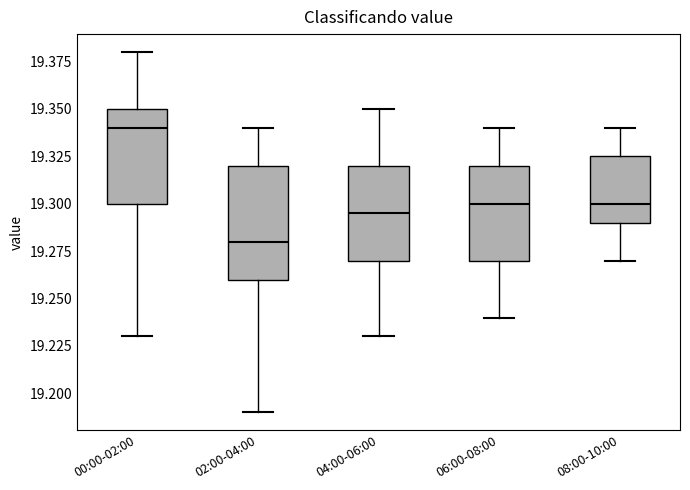

Where does the median line of the box for 00:00-02:00 sit on the y-axis? The values are not printed on the chart, so give them approximately, as read against the axis.

19.340